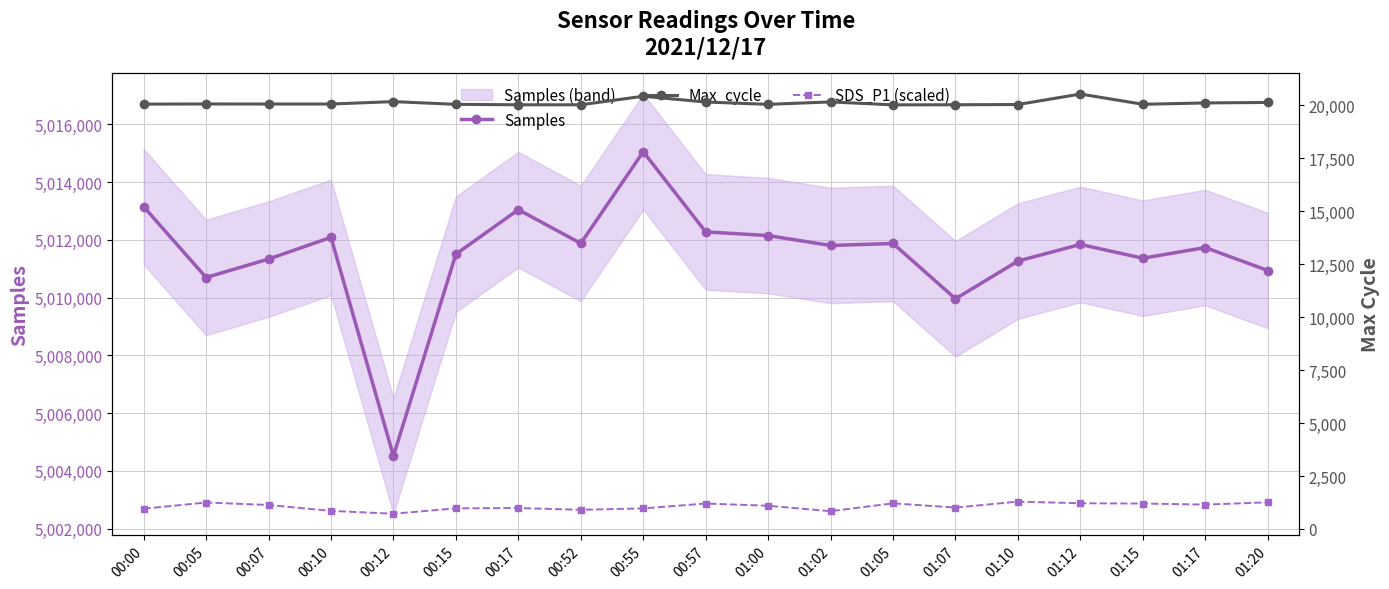

List the labels in order of Samples value, largest first.

00:55, 00:00, 00:17, 00:57, 01:00, 00:10, 00:52, 01:05, 01:12, 01:02, 01:17, 00:15, 01:15, 00:07, 01:10, 01:20, 00:05, 01:07, 00:12